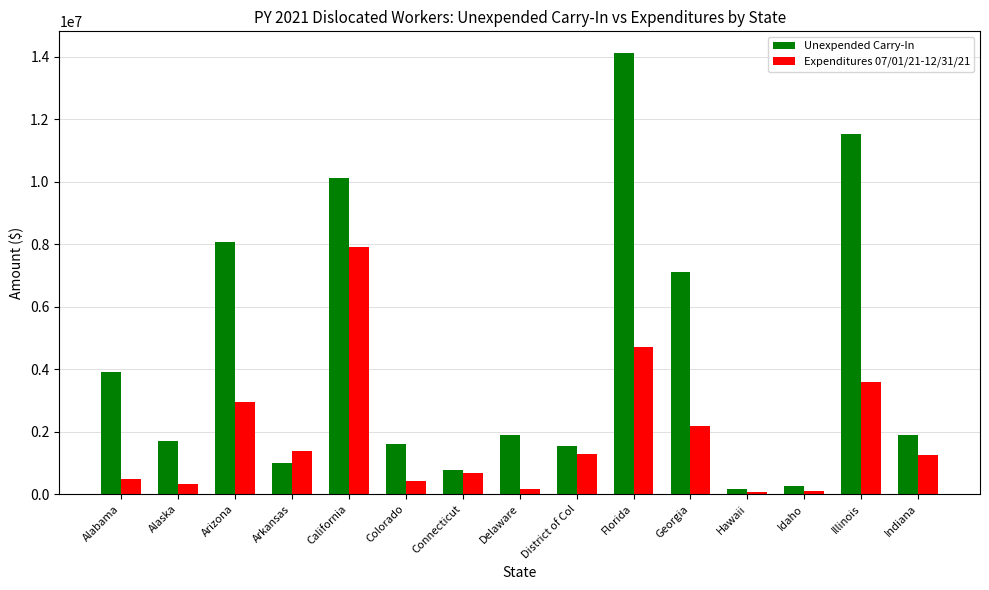

List the series in order of their peak value, lowest first.

Expenditures 07/01/21-12/31/21, Unexpended Carry-In